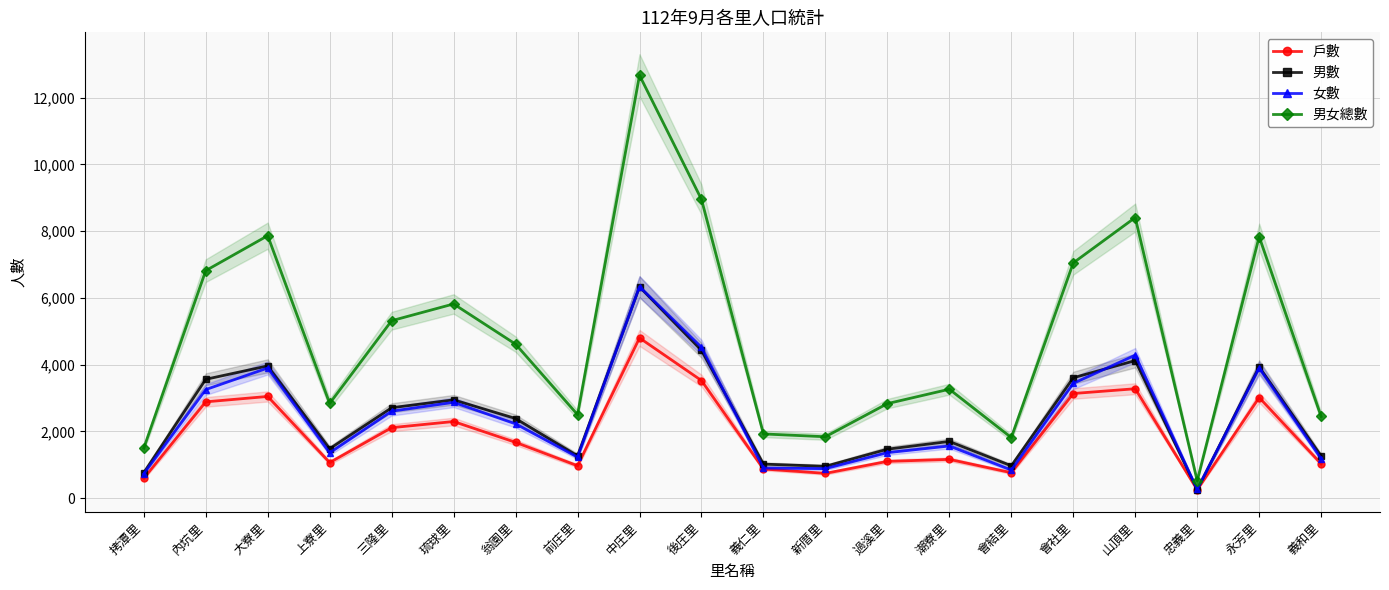

True or false: 女數 has a value of 4286 at 山頂里.

True